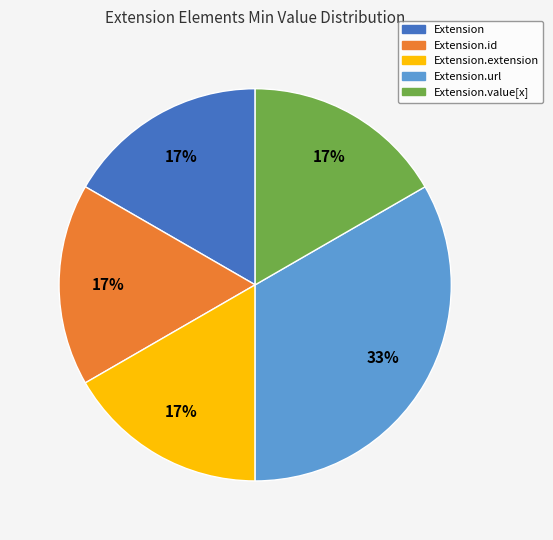

Is there any slice that represents more than half of the pie?

No